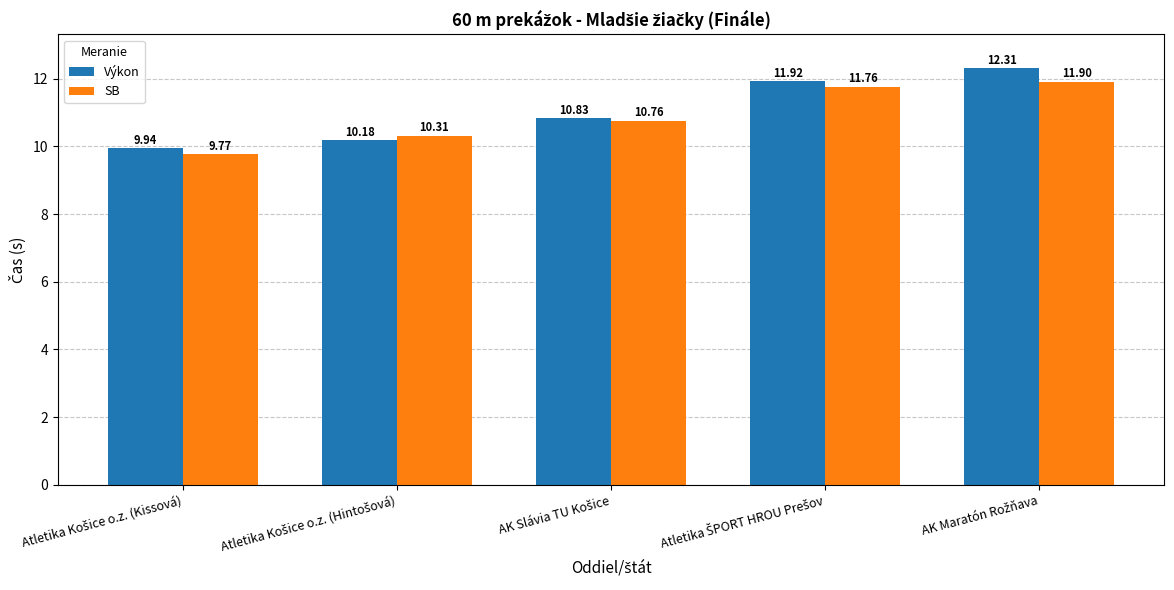

At how many categories does at least one series exceed 10?

4